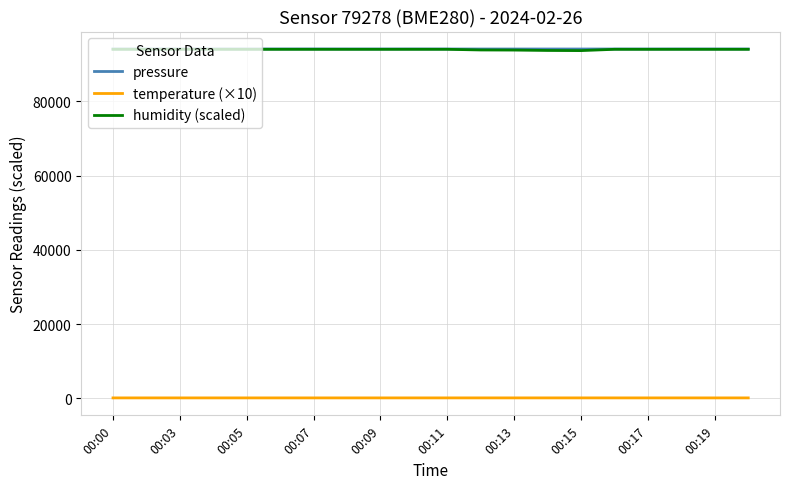

What is the highest value of the humidity (scaled) series?

94000.0